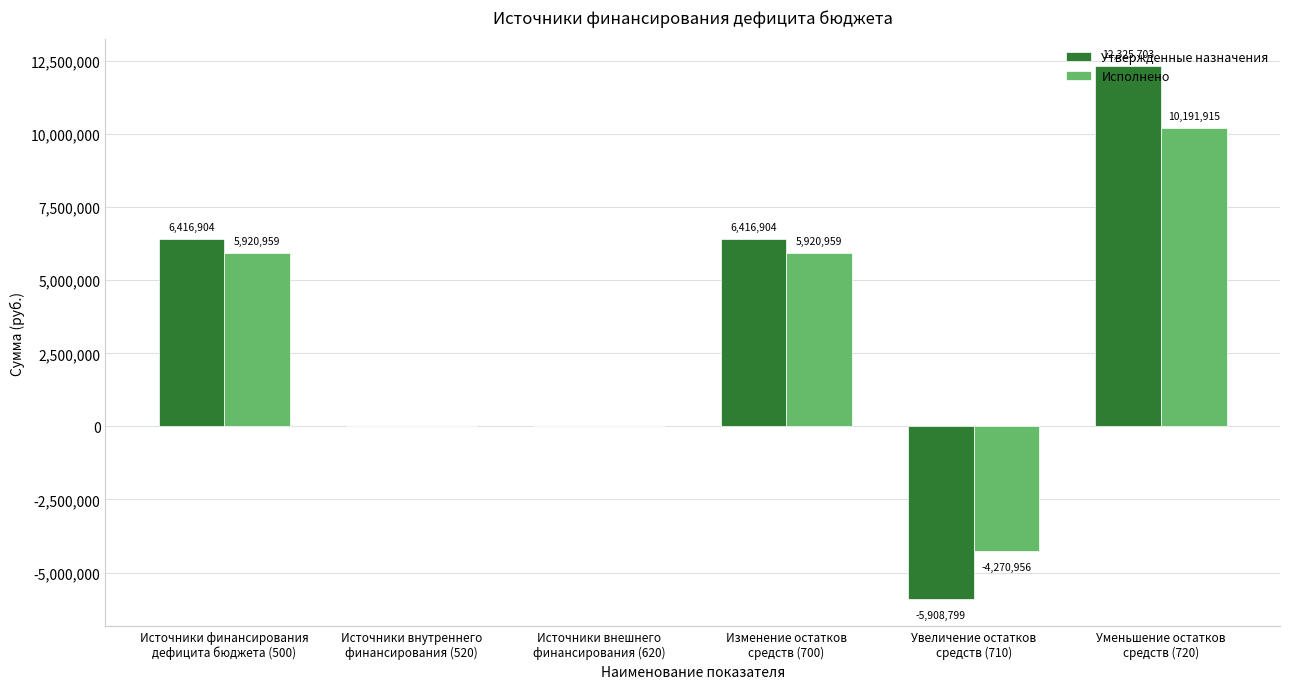

The Исполнено series shows -7217770.2 at Источники внешнего
финансирования (620). True or false?

False